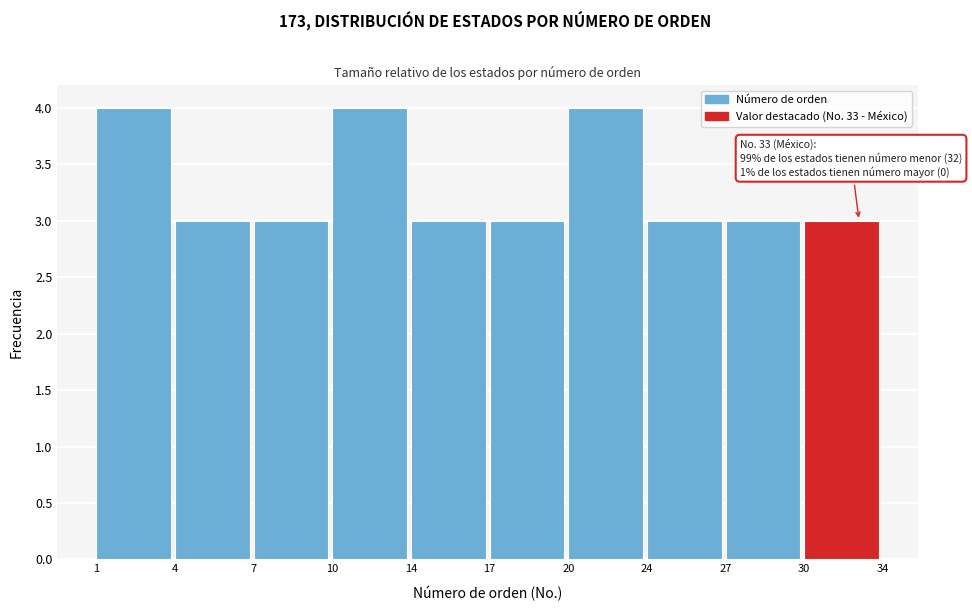

Reading right to left, list all the values displayed in this chart.

30=3	27=3	24=3	20=4	17=3	14=3	10=4	7=3	4=3	1=4